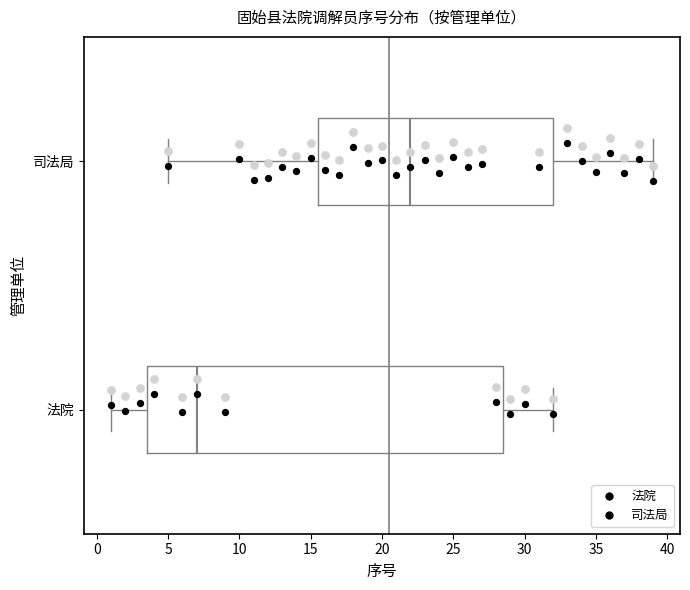

Which box has the furthest to the right median line?

司法局